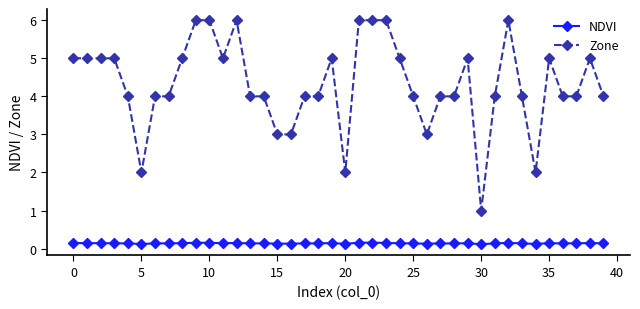

What is the maximum value for Zone?

6.0